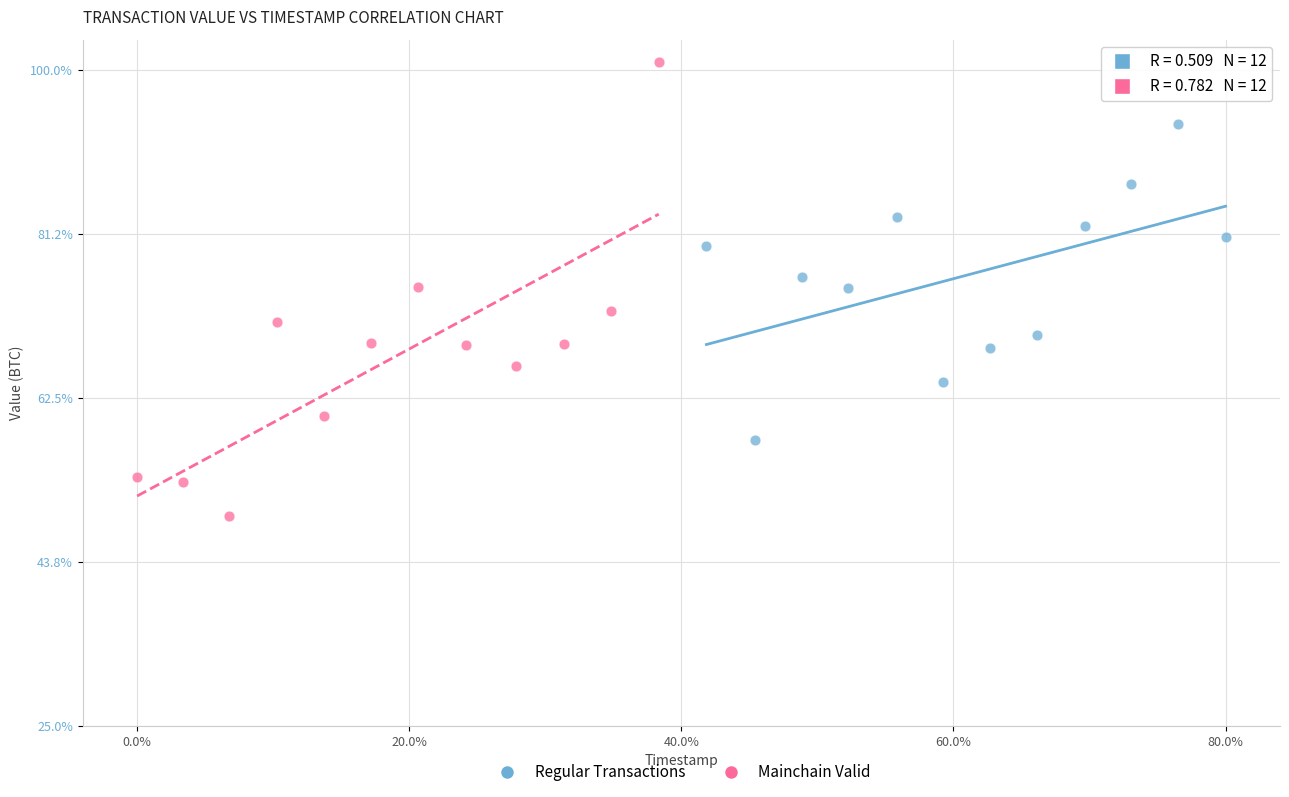

What are all the series names shown in the legend?

Regular Transactions, Mainchain Valid